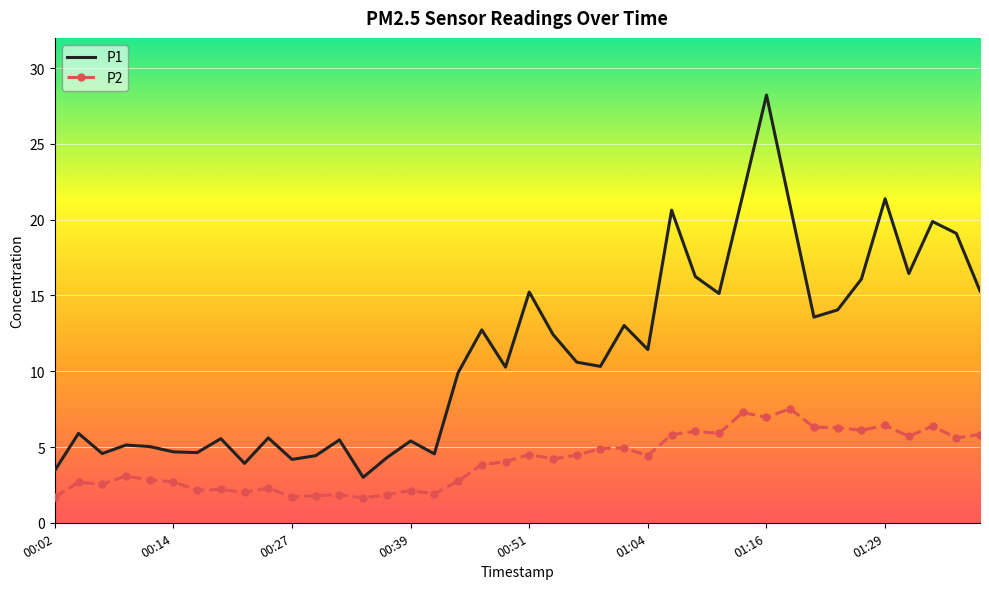

What are all the series names shown in the legend?

P1, P2